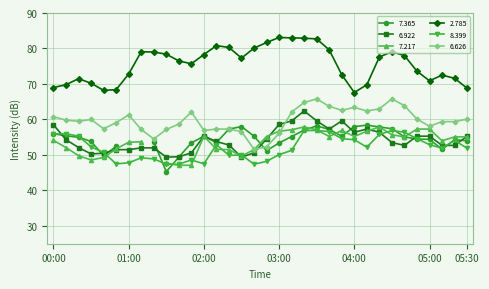

What is the value of the   6.922 point at the 13th from the left?

55.3